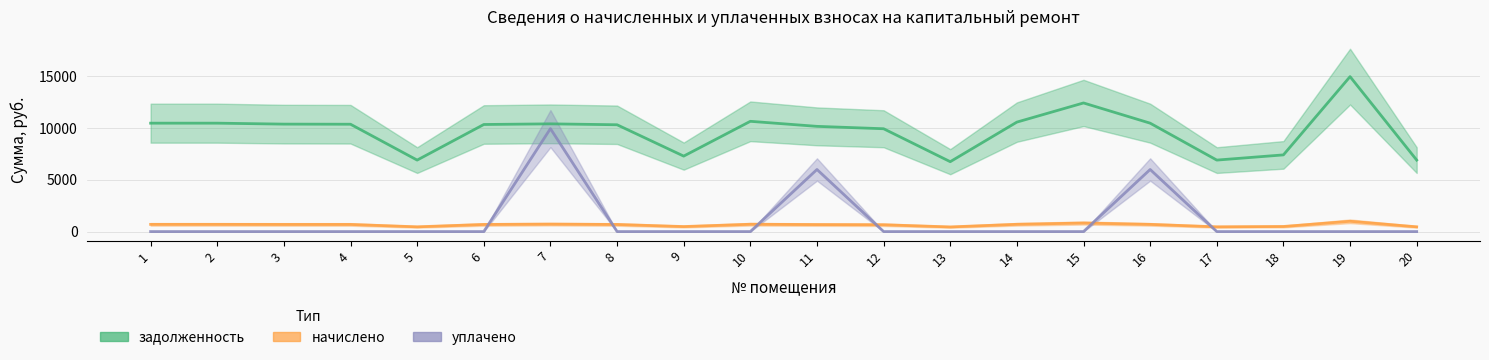

True or false: начислено has a value of 700.8 at 14.

True